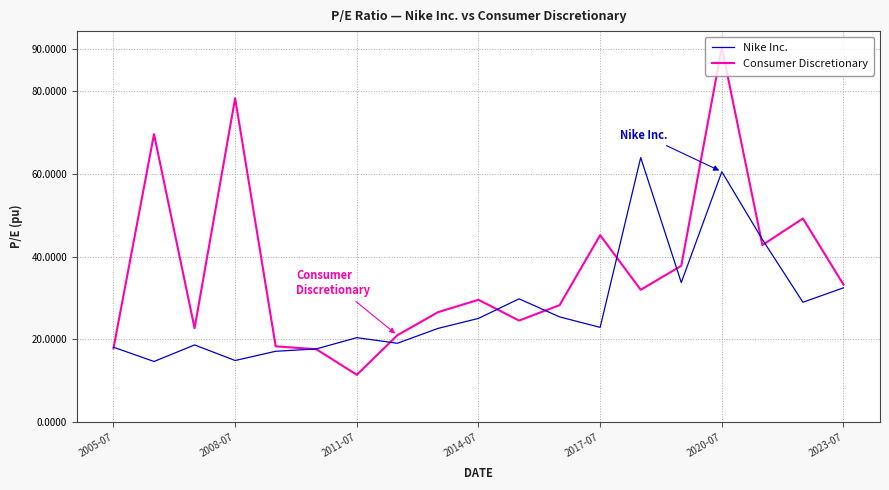

Rank the series by their maximum value, from highest to lowest.

Consumer Discretionary, Nike Inc.